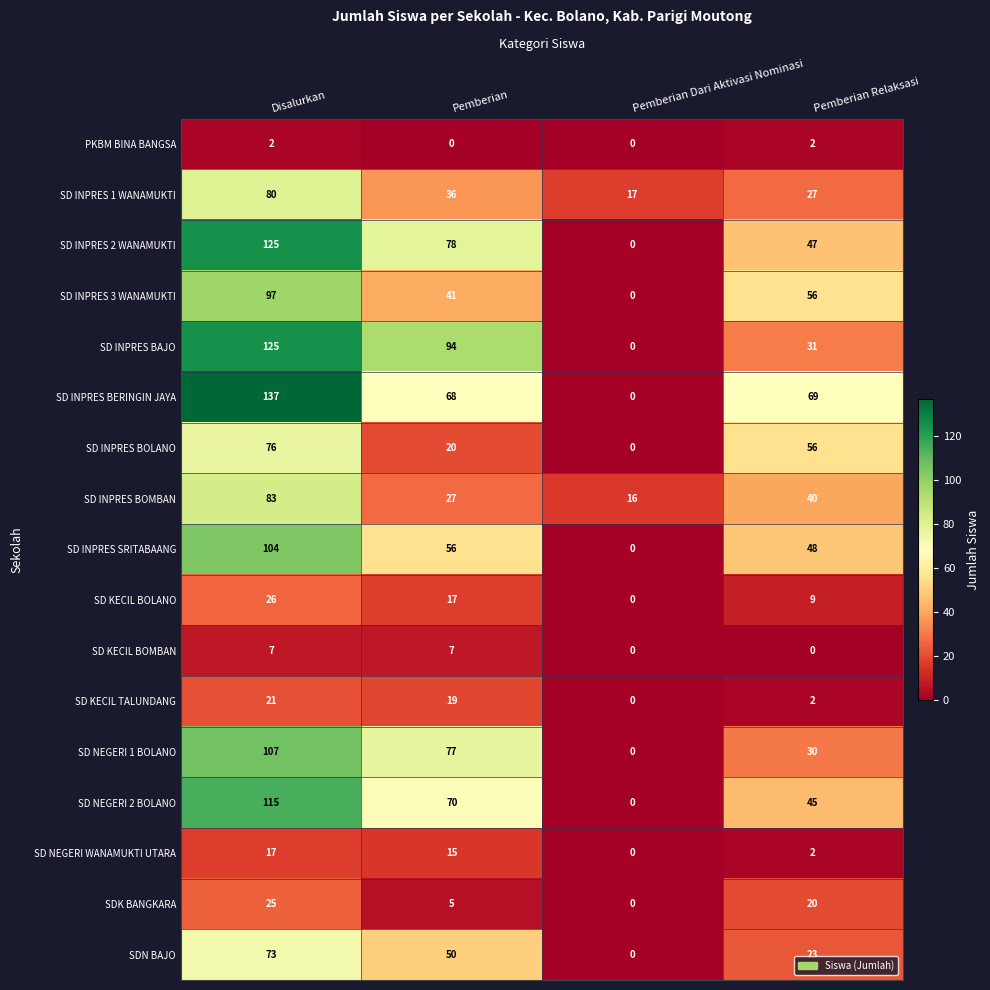

Which series changed the most between Disalurkan and Pemberian Dari Aktivasi Nominasi?

SD INPRES BERINGIN JAYA